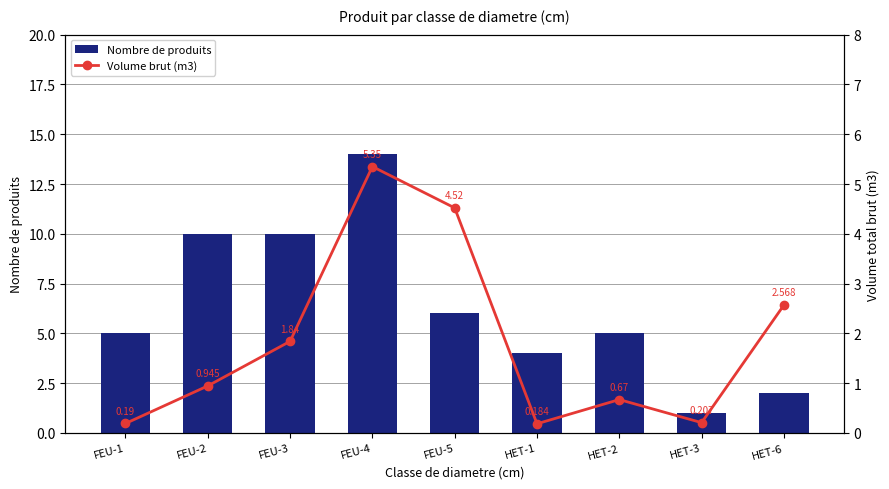

What is the smallest value displayed?

0.2